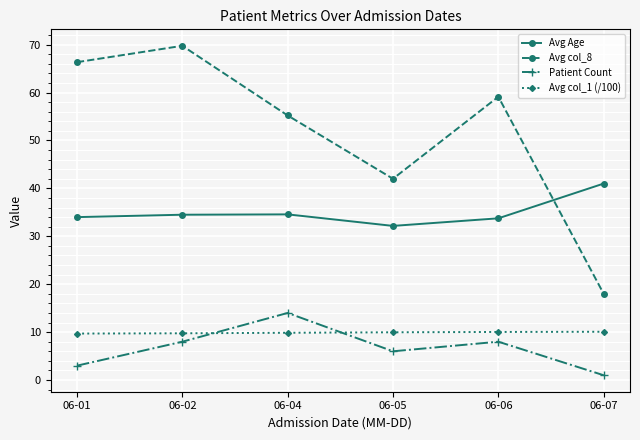

What is the spread (max minus min) of values at 06-07?

40.0